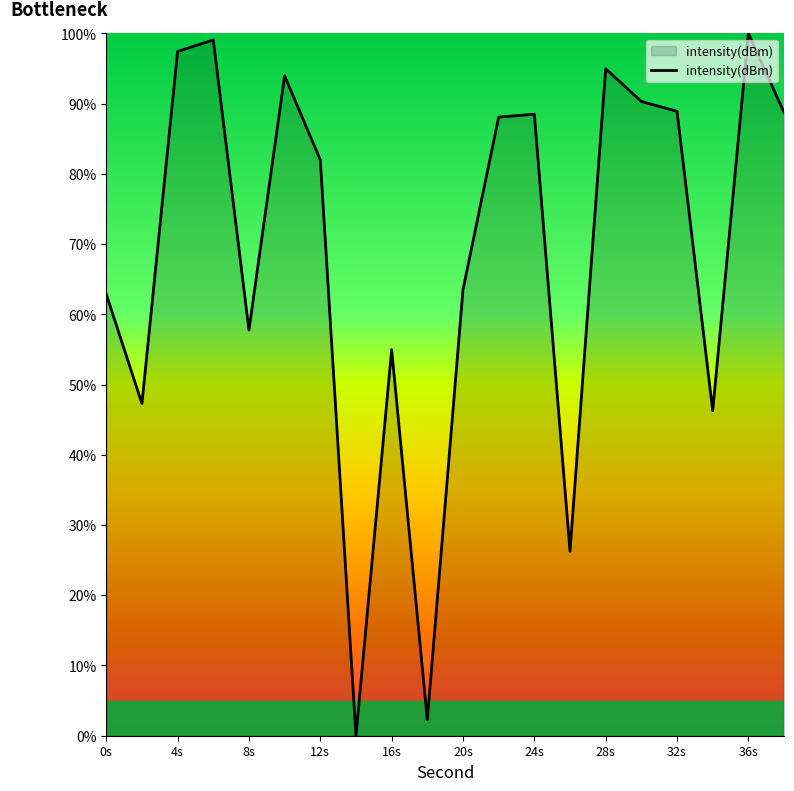

What is the maximum value shown in the chart?

100.0